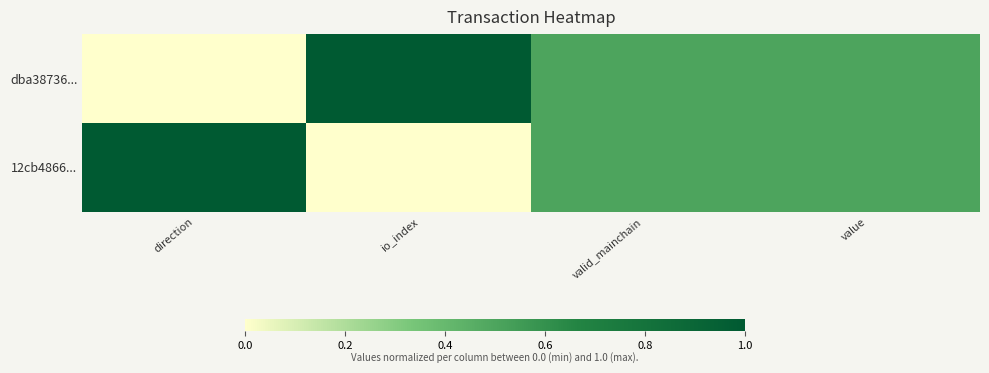

Which series changed the most between direction and io_index?

dba38736...